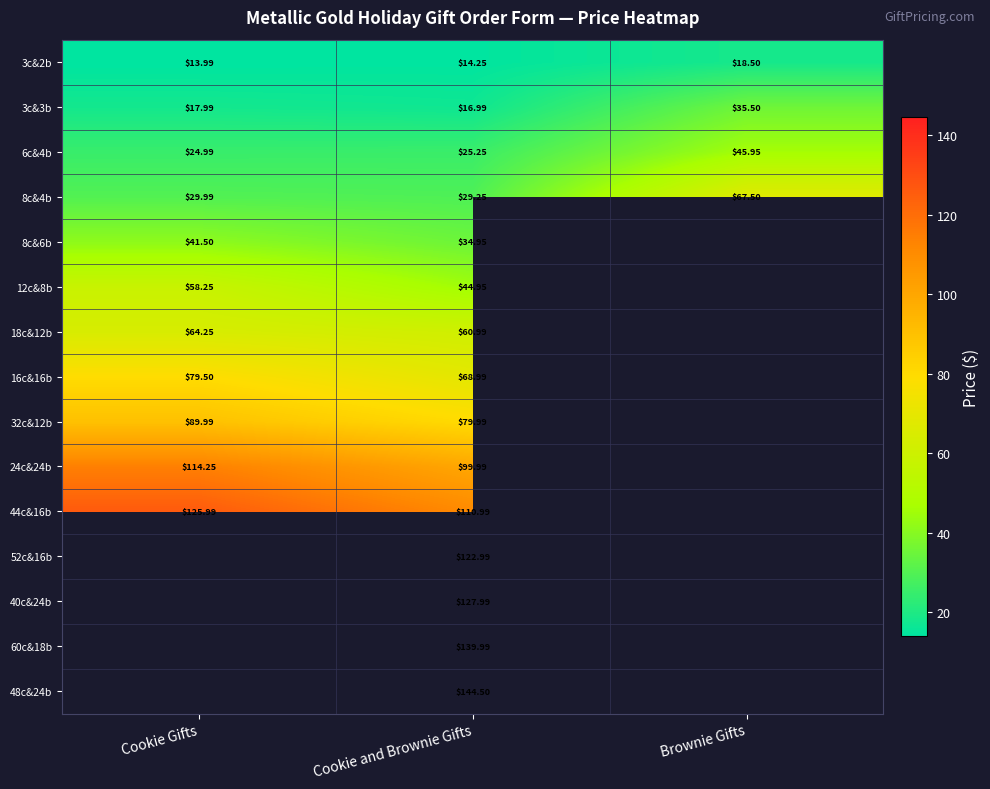

Is it true that 8c&6b equals 19.5 at Cookie and Brownie Gifts?

False